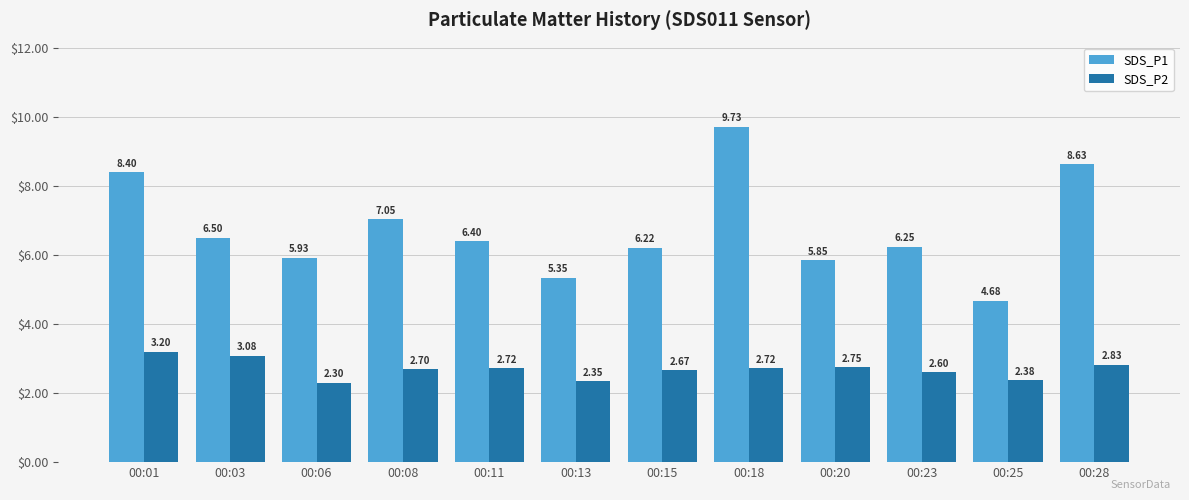

Which series has the largest range (max minus min)?

SDS_P1